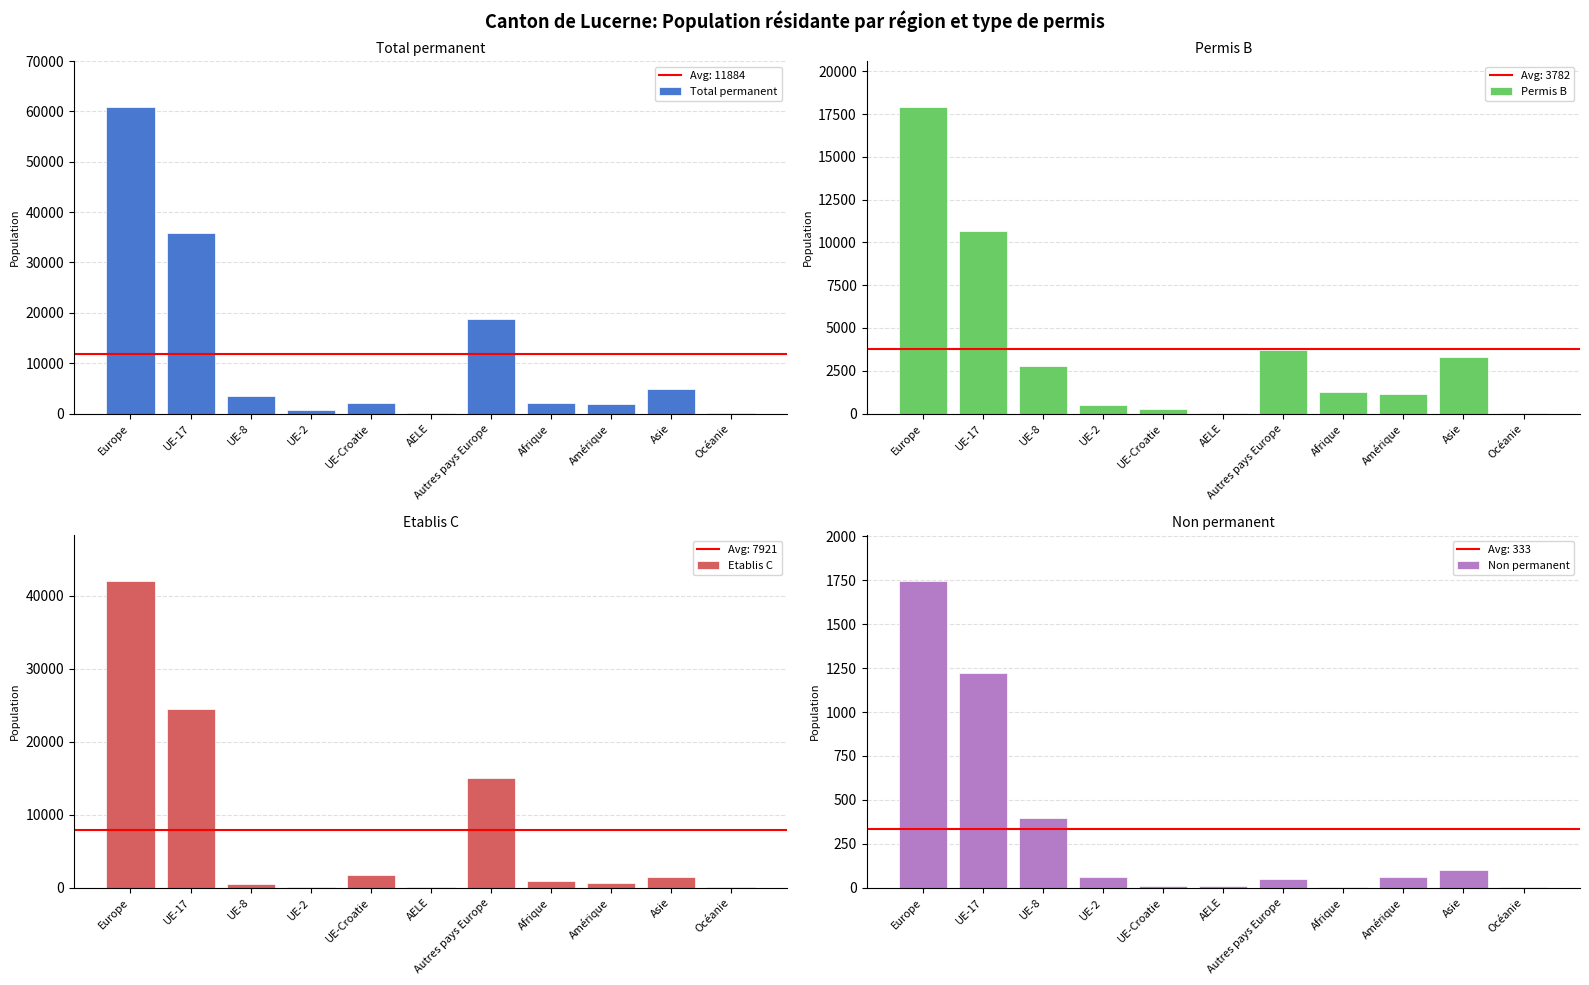

At which category is the sum across all series the highest?

Europe